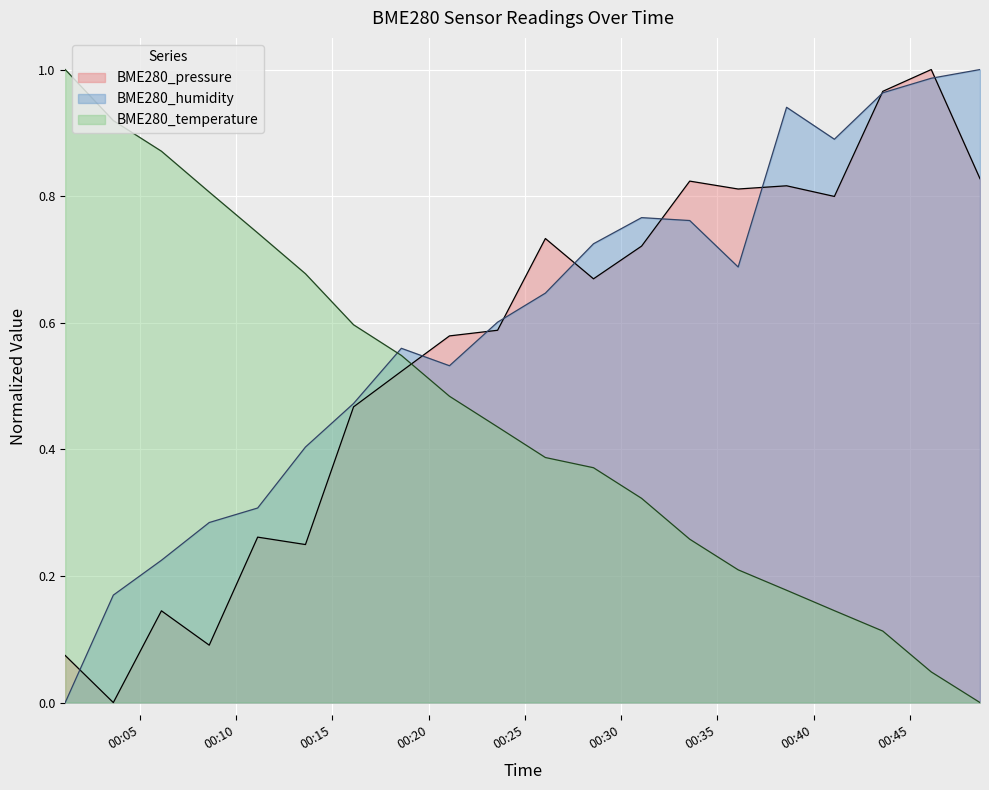

What is the label of the 7th point from the left?

2021/08/12 00:16:06